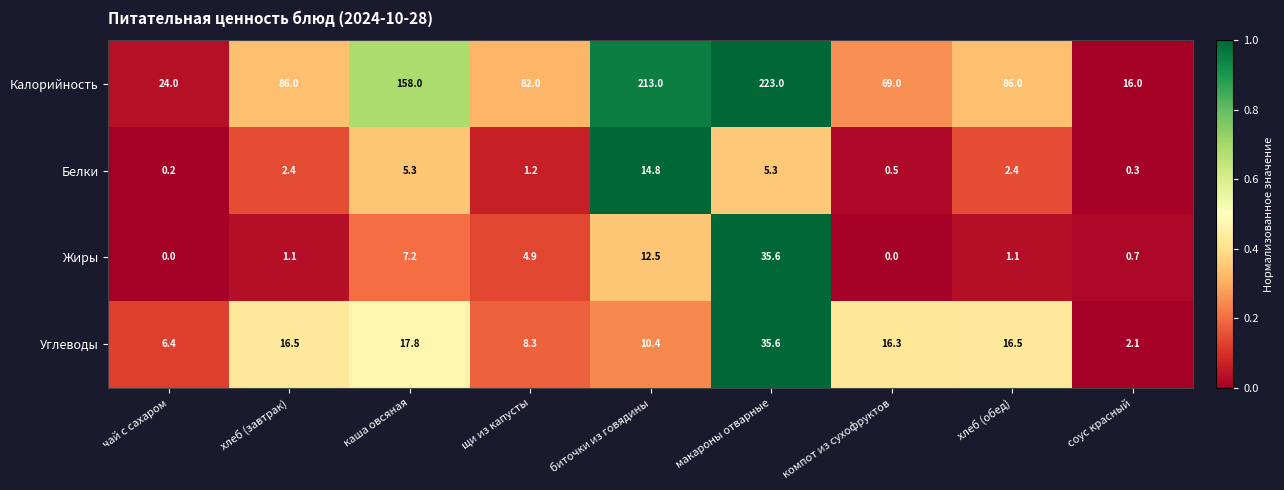

Count the number of categories in the chart.

9